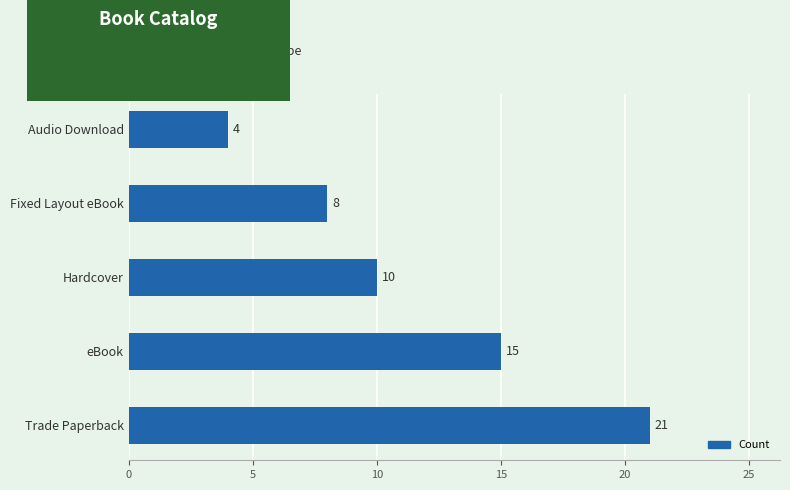

Rank the categories by value from lowest to highest.

Audio Download, Fixed Layout eBook, Hardcover, eBook, Trade Paperback